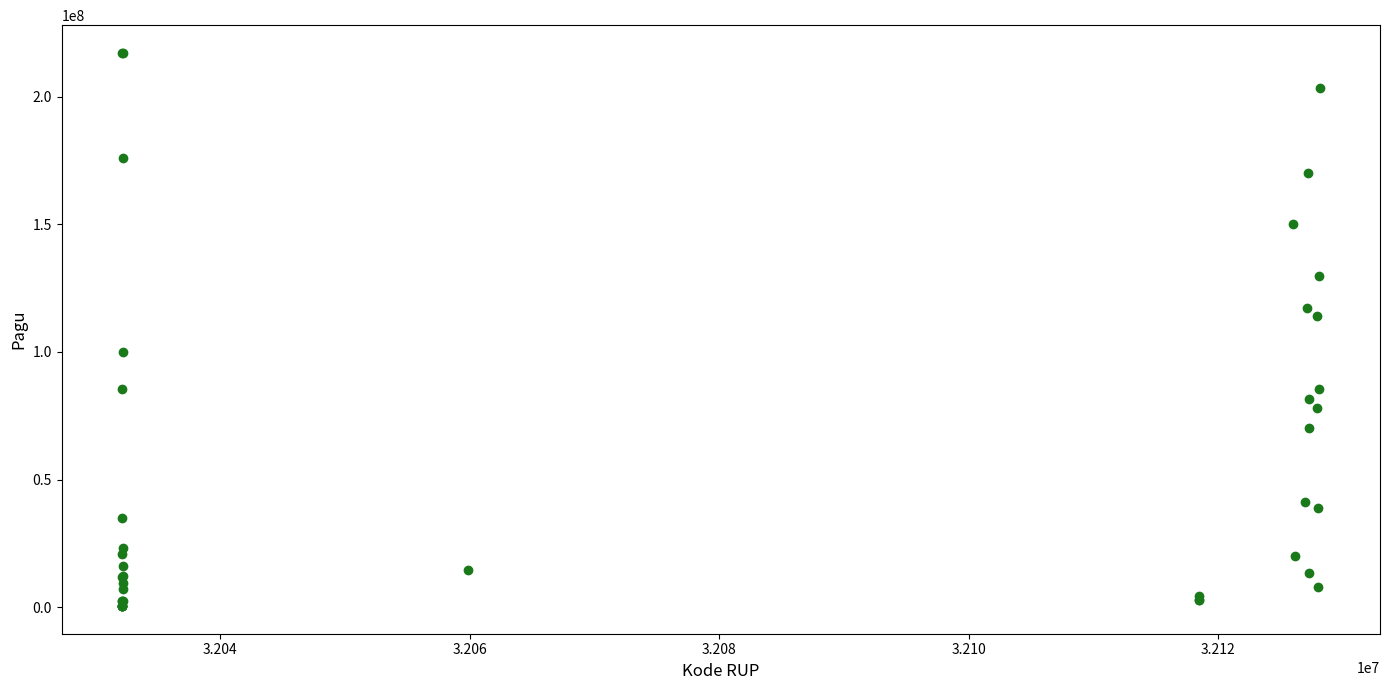

What Y value in the scatter plot is closest to 108830000?

114296000